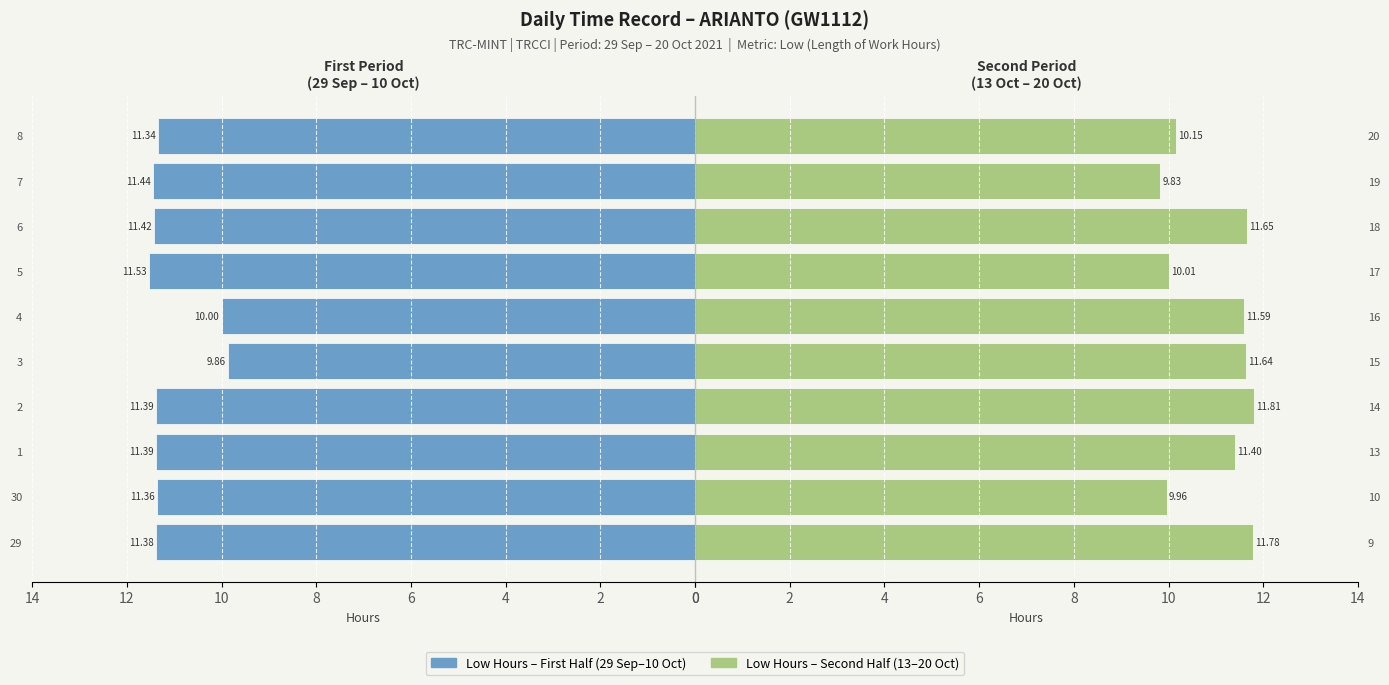

What is the sum of all Low (Hours) - Second Half values?

109.8